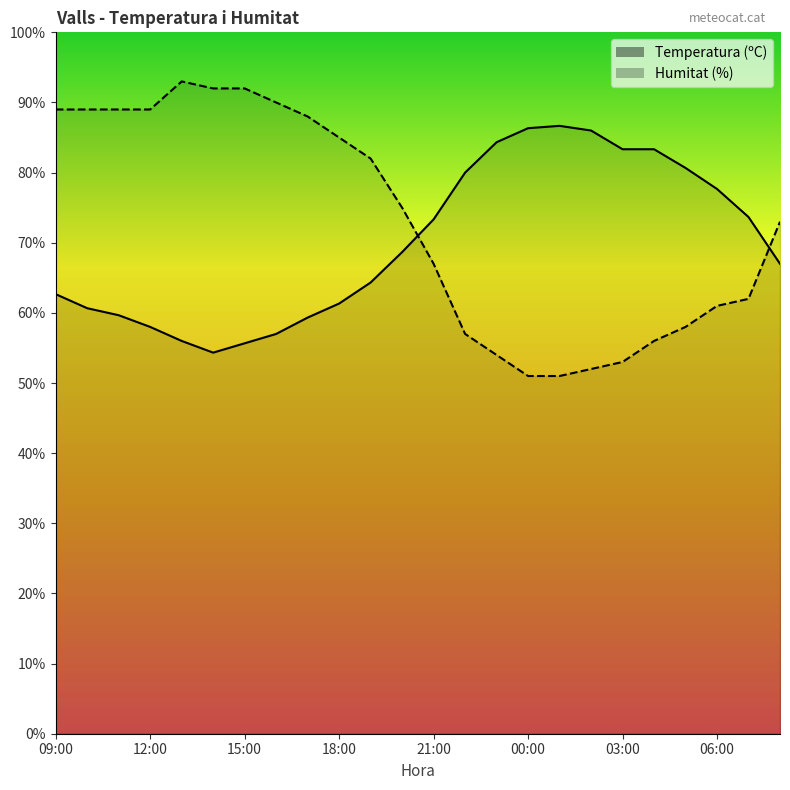

Reading left to right, transcribe all the data shown in this chart.

Temperatura (ºC): 62.7	60.7	59.7	58.0	56.0	54.3	55.7	57.0	59.3	61.3	64.3	68.7	73.3	80.0	84.3	86.3	86.7	86.0	83.3	83.3	80.7	77.7	73.7	67.0
Humitat (%): 89.0	89.0	89.0	89.0	93.0	92.0	92.0	90.0	88.0	85.0	82.0	75.0	67.0	57.0	54.0	51.0	51.0	52.0	53.0	56.0	58.0	61.0	62.0	73.0